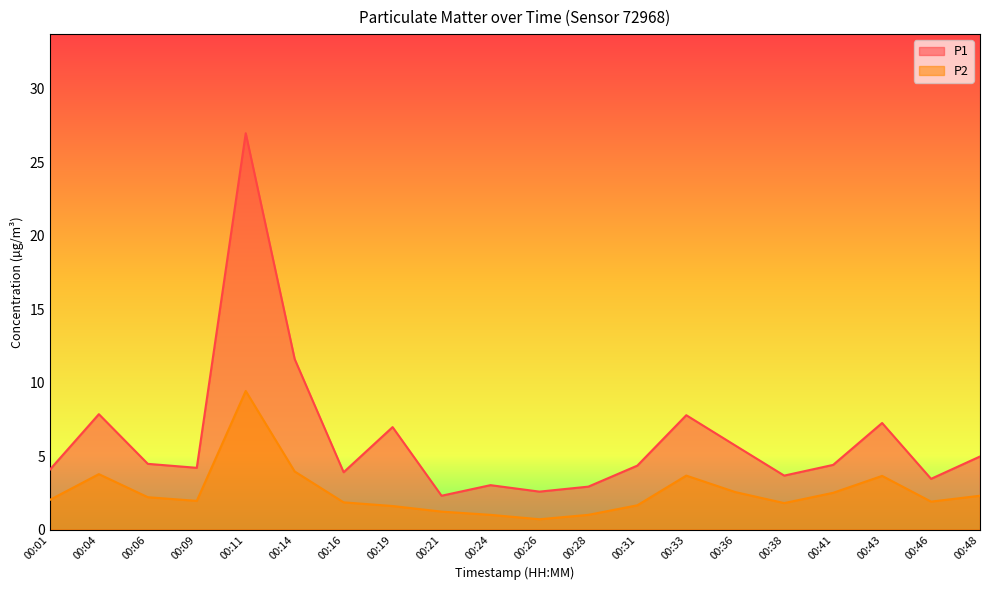

The P1 series shows 4.5 at 00:06. True or false?

True